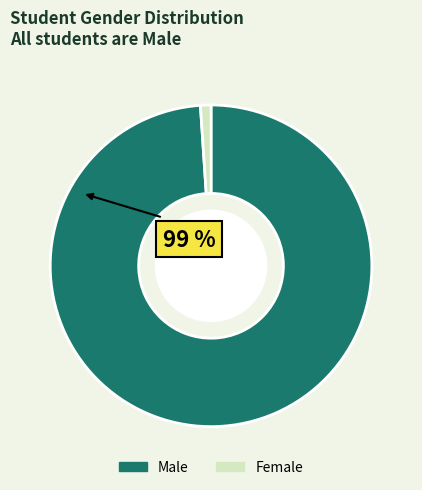

Between Female and Male, which is larger?

Male